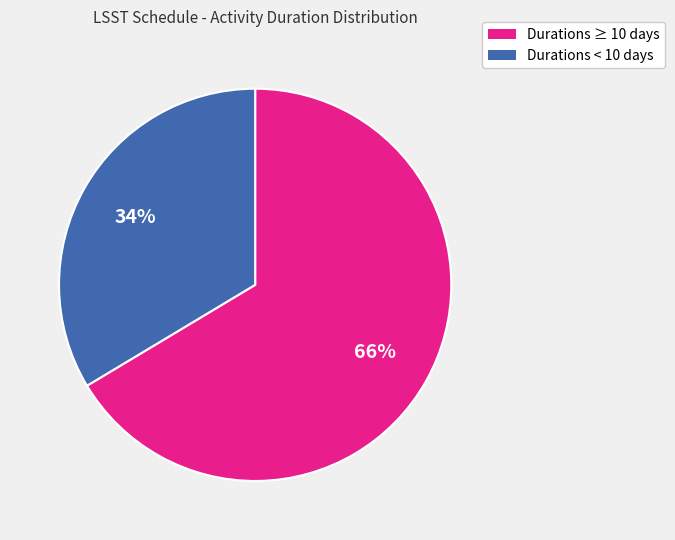

To the nearest percent, what is the average slice percentage?

50%